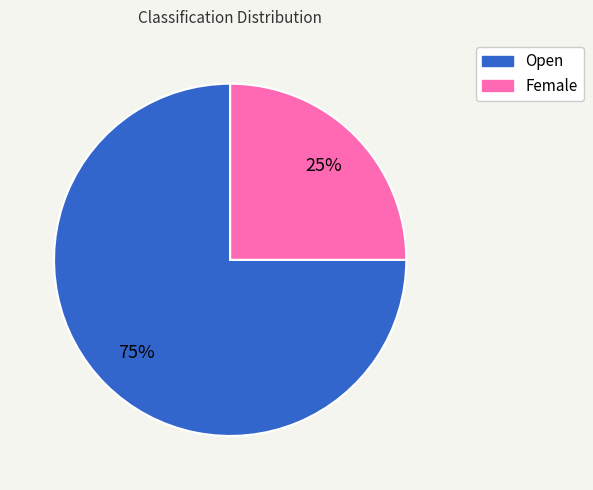

How many segments does this pie chart have?

2